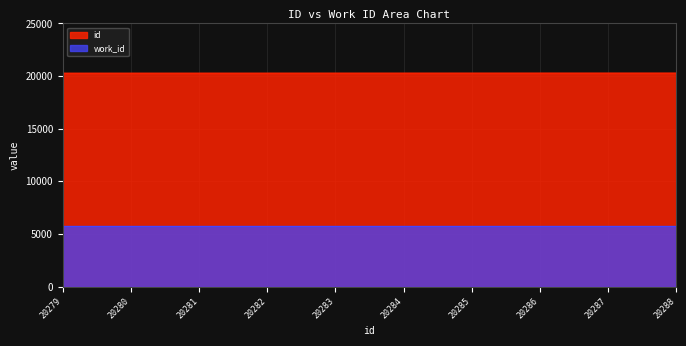

What is the maximum value shown in the chart?

20288